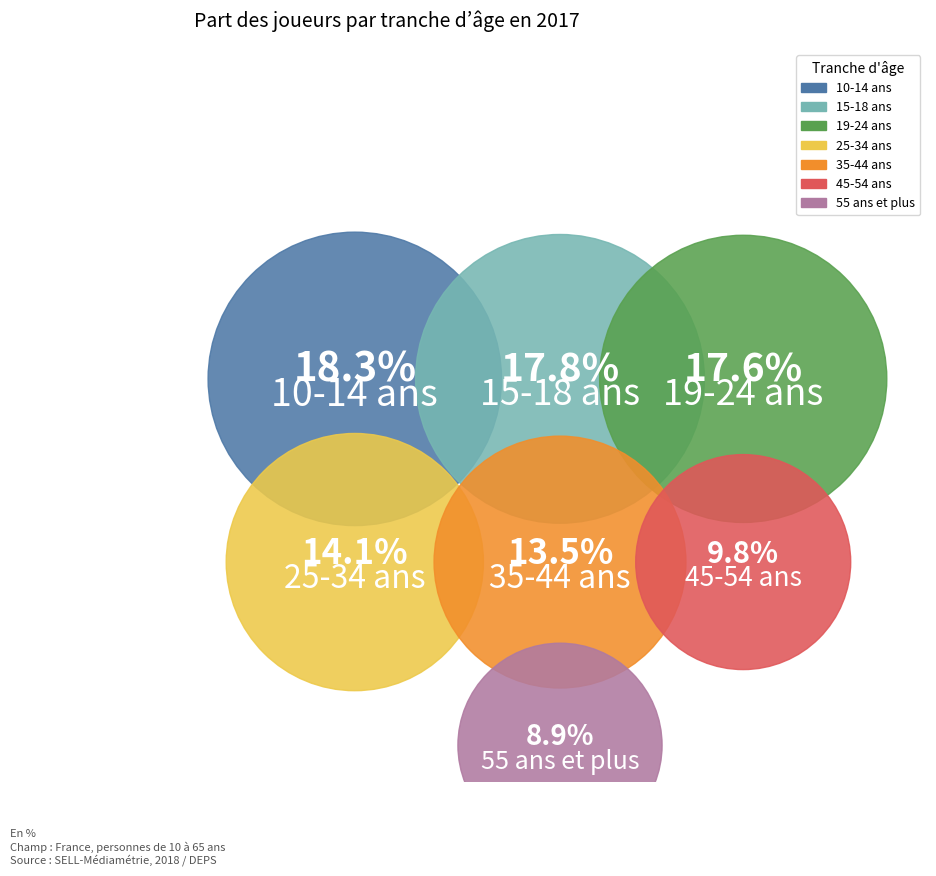

What is the total percentage of 55 ans et plus and 35-44 ans?

22.4%